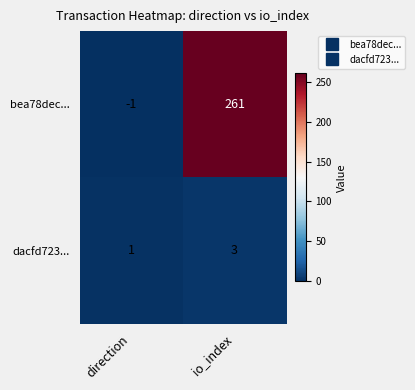

Reading left to right, list all the values displayed in this chart.

bea78dec...: -1	261
dacfd723...: 1	3